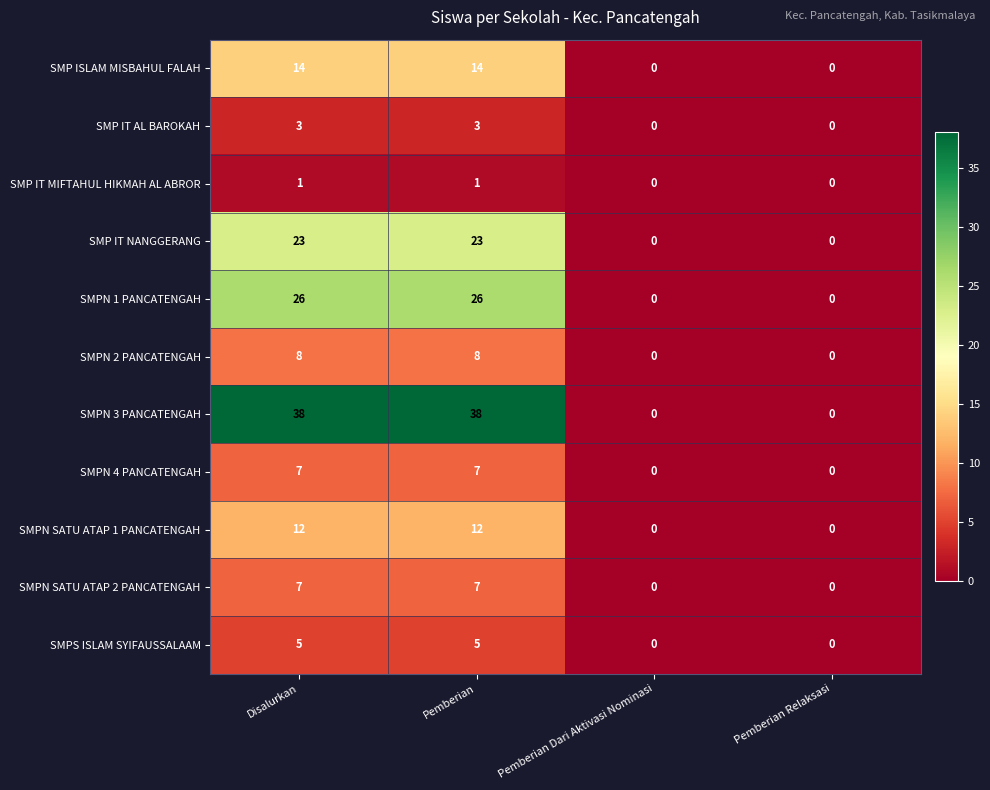

Which series has the widest spread of values?

SMPN 3 PANCATENGAH